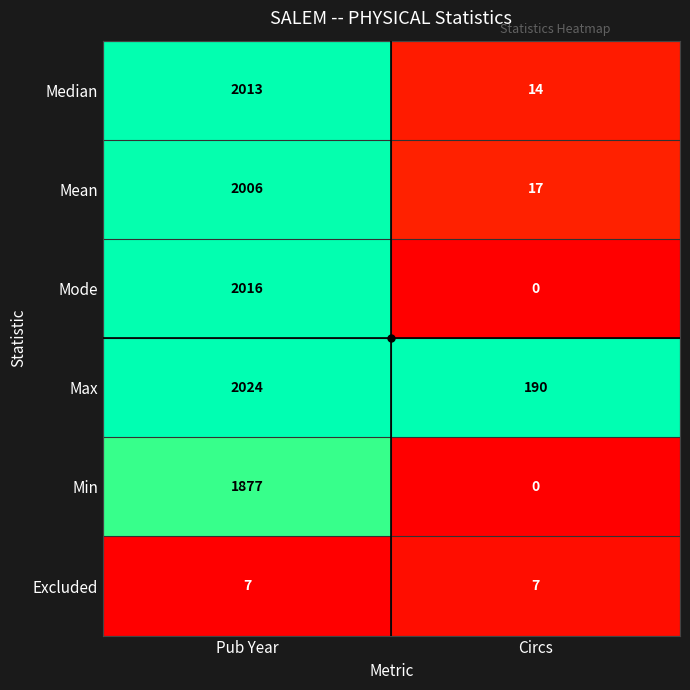

At which category is the sum across all series the highest?

Pub Year